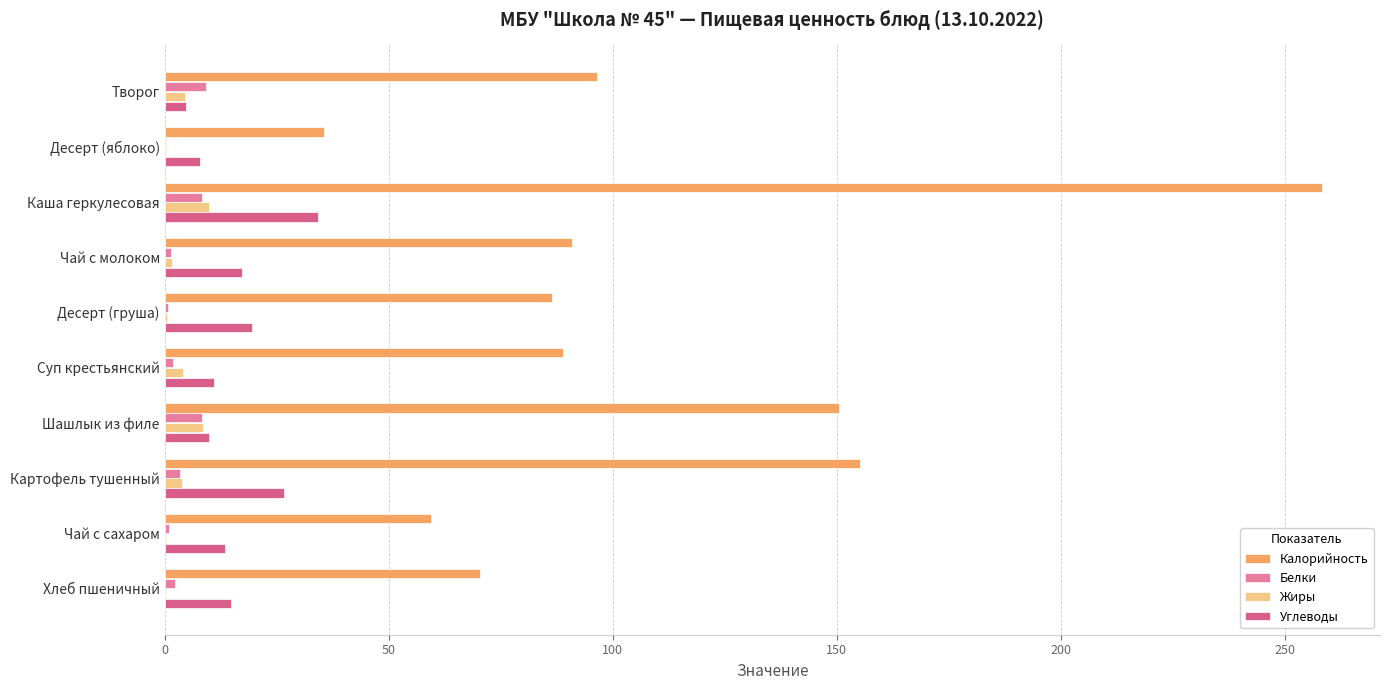

At which category is the sum across all series the highest?

Каша геркулесовая